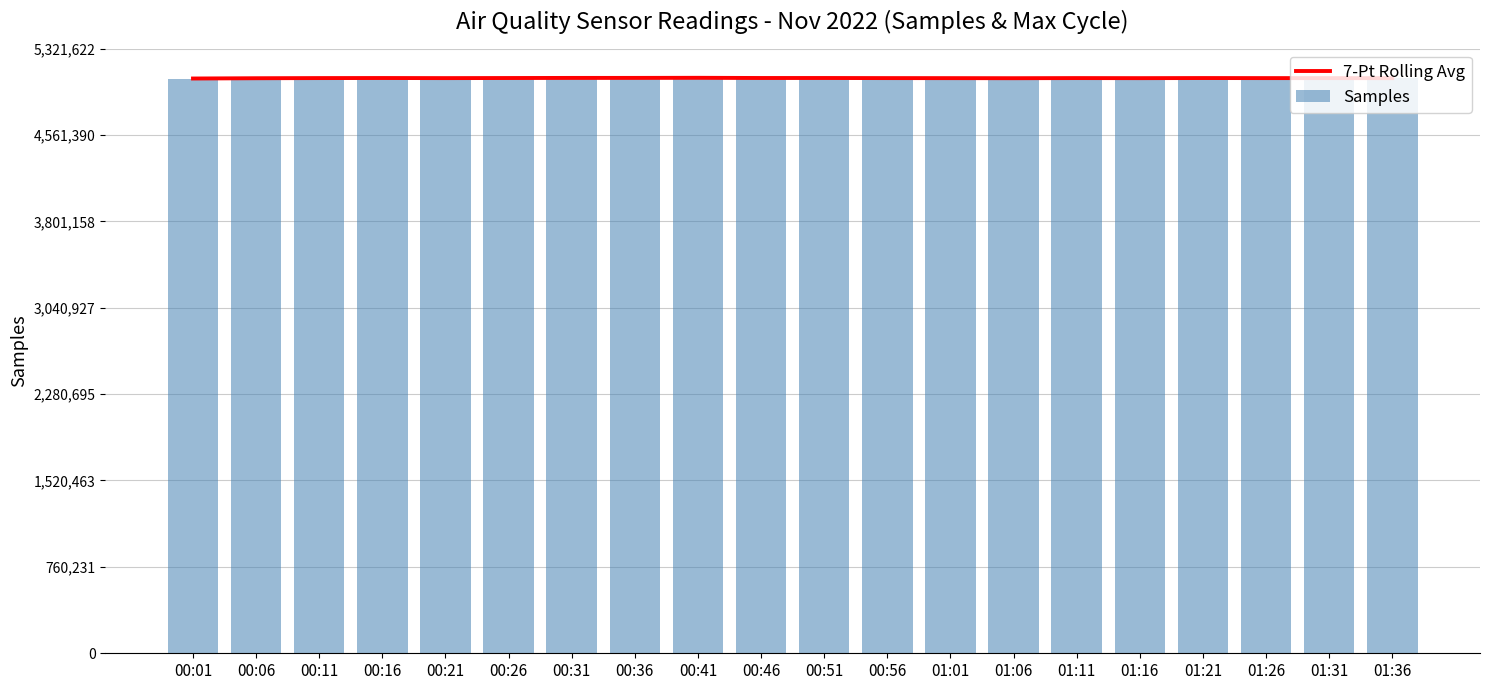

What is the approximate value of 7-Pt Rolling Avg at 00:26?

5062065.8